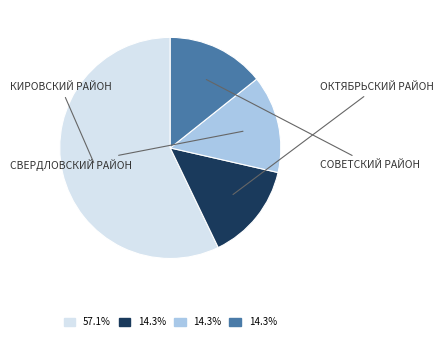

What is the ratio of the value at СВЕРДЛОВСКИЙ РАЙОН to the value at КИРОВСКИЙ РАЙОН?

0.2